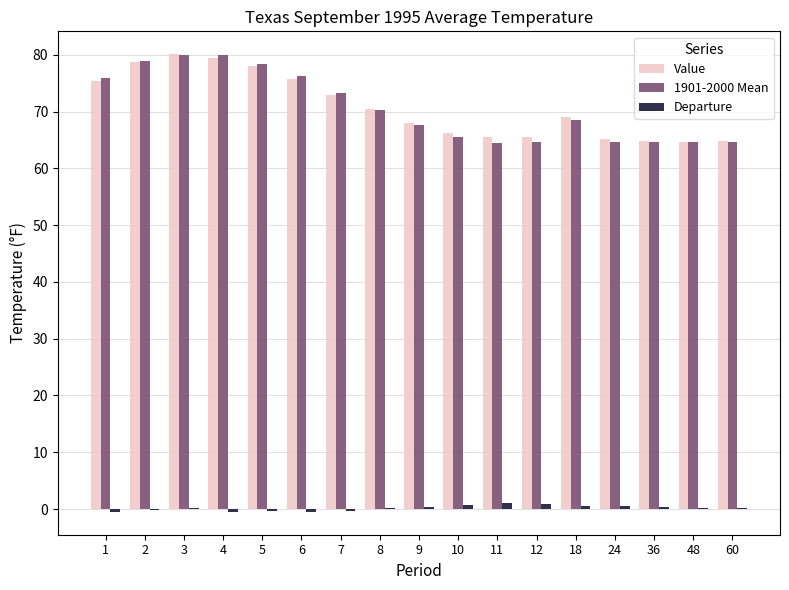

What is the maximum value shown in the chart?

80.1